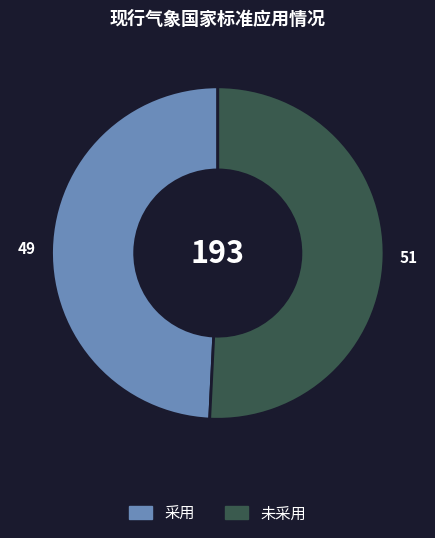

The 采用 slice represents 38% of the pie. True or false?

False